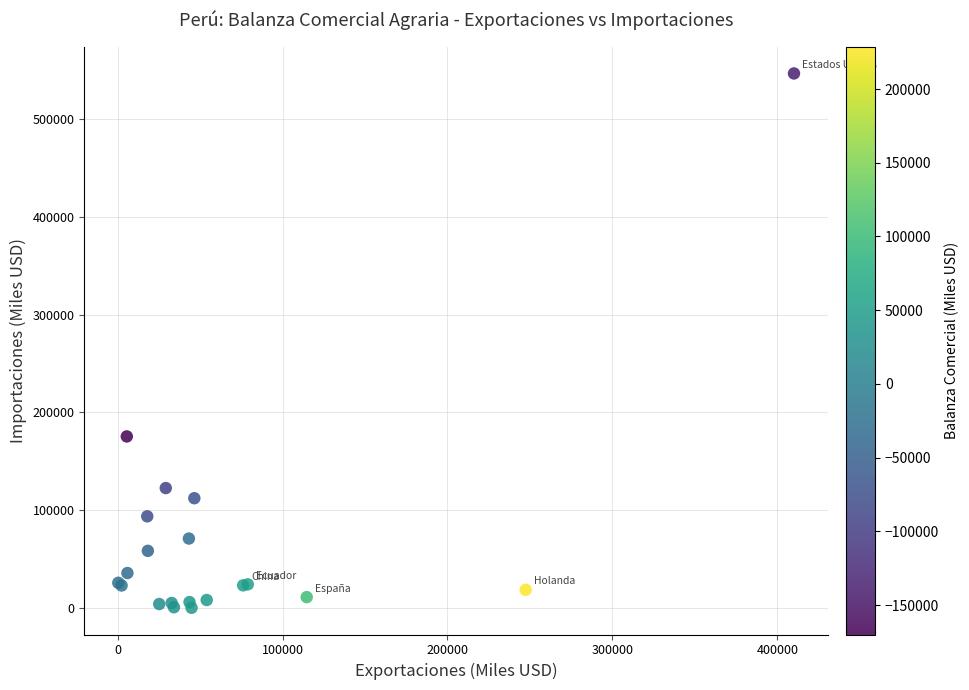

What Y value in the scatter plot is closest to 273452?

175509.0